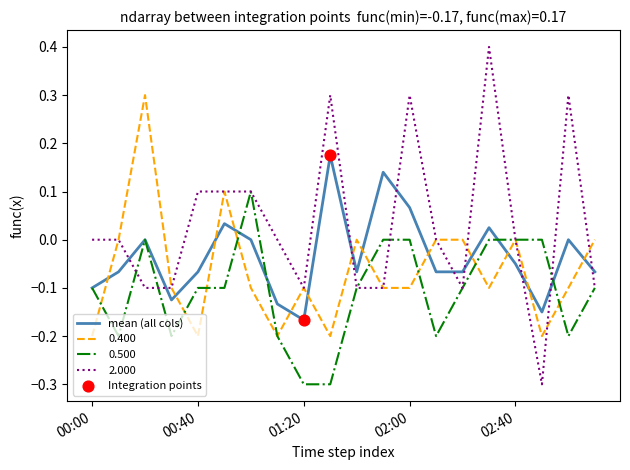

Which series has the largest total across all categories?

2.000